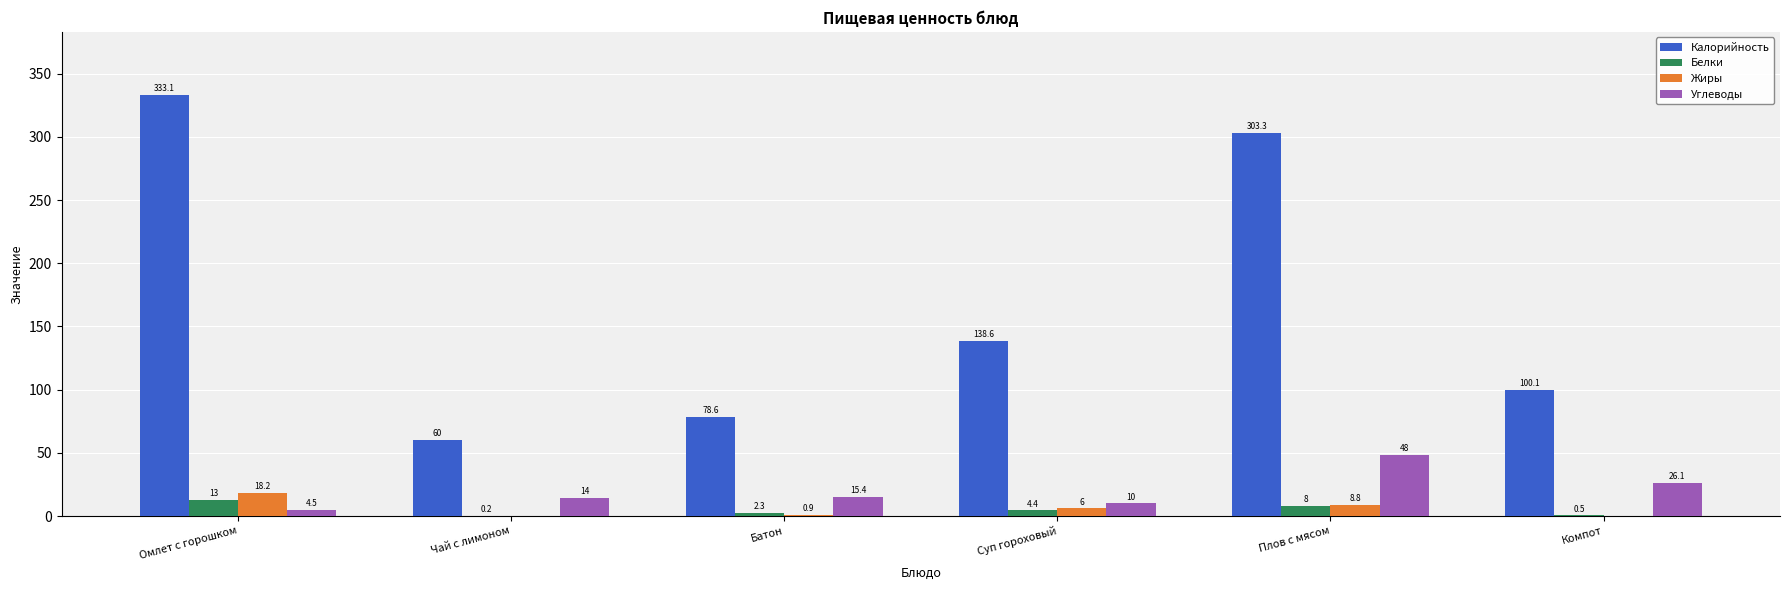

Between Батон and Суп гороховый, which series saw the biggest shift?

Калорийность